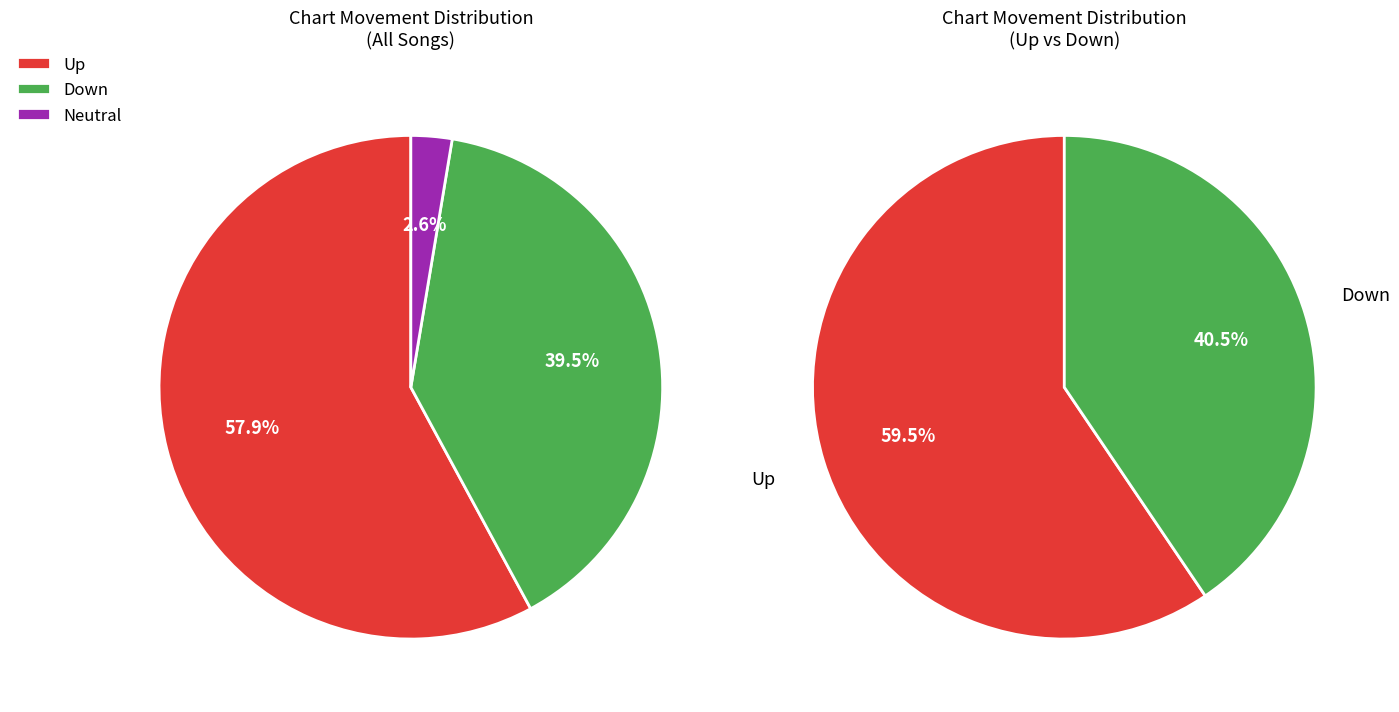

To the nearest percent, what is the difference between the - and up slice percentages?

55%